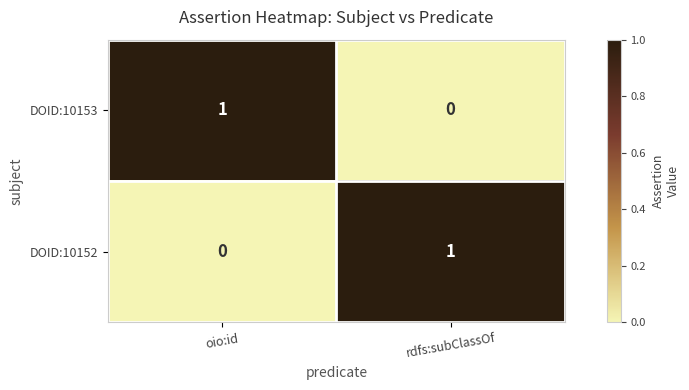

Reading left to right, what are all the values shown in this chart?

DOID:10153: 1	0
DOID:10152: 0	1